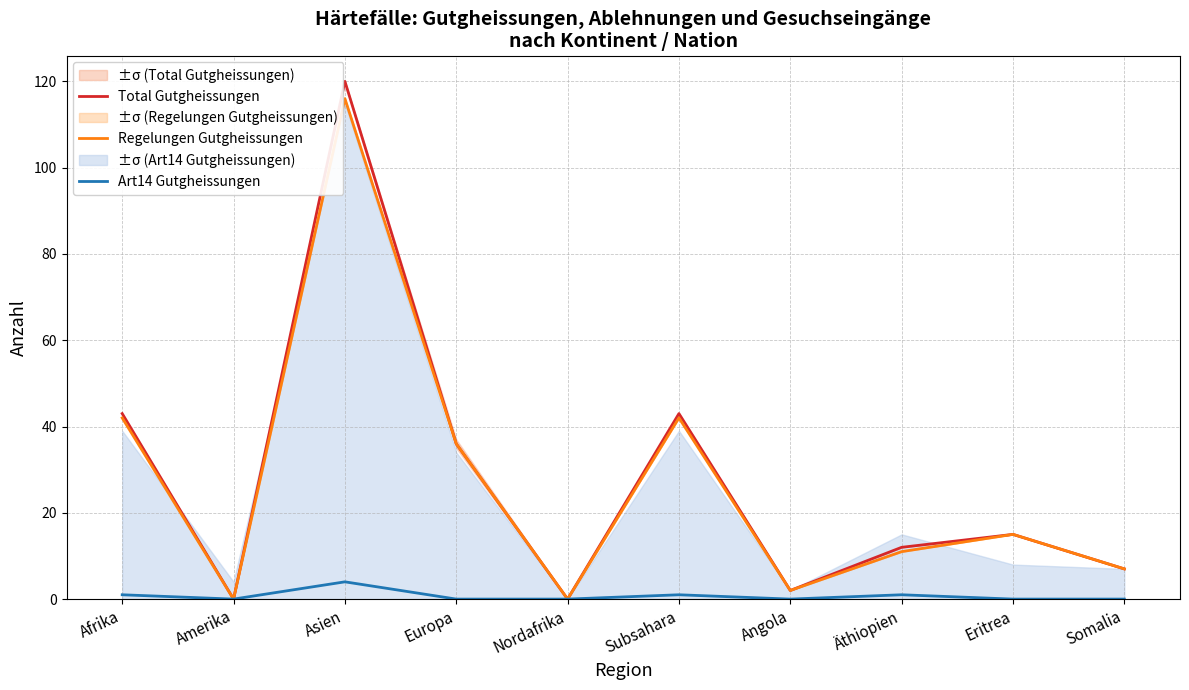

Does the chart have visible grid lines?

Yes